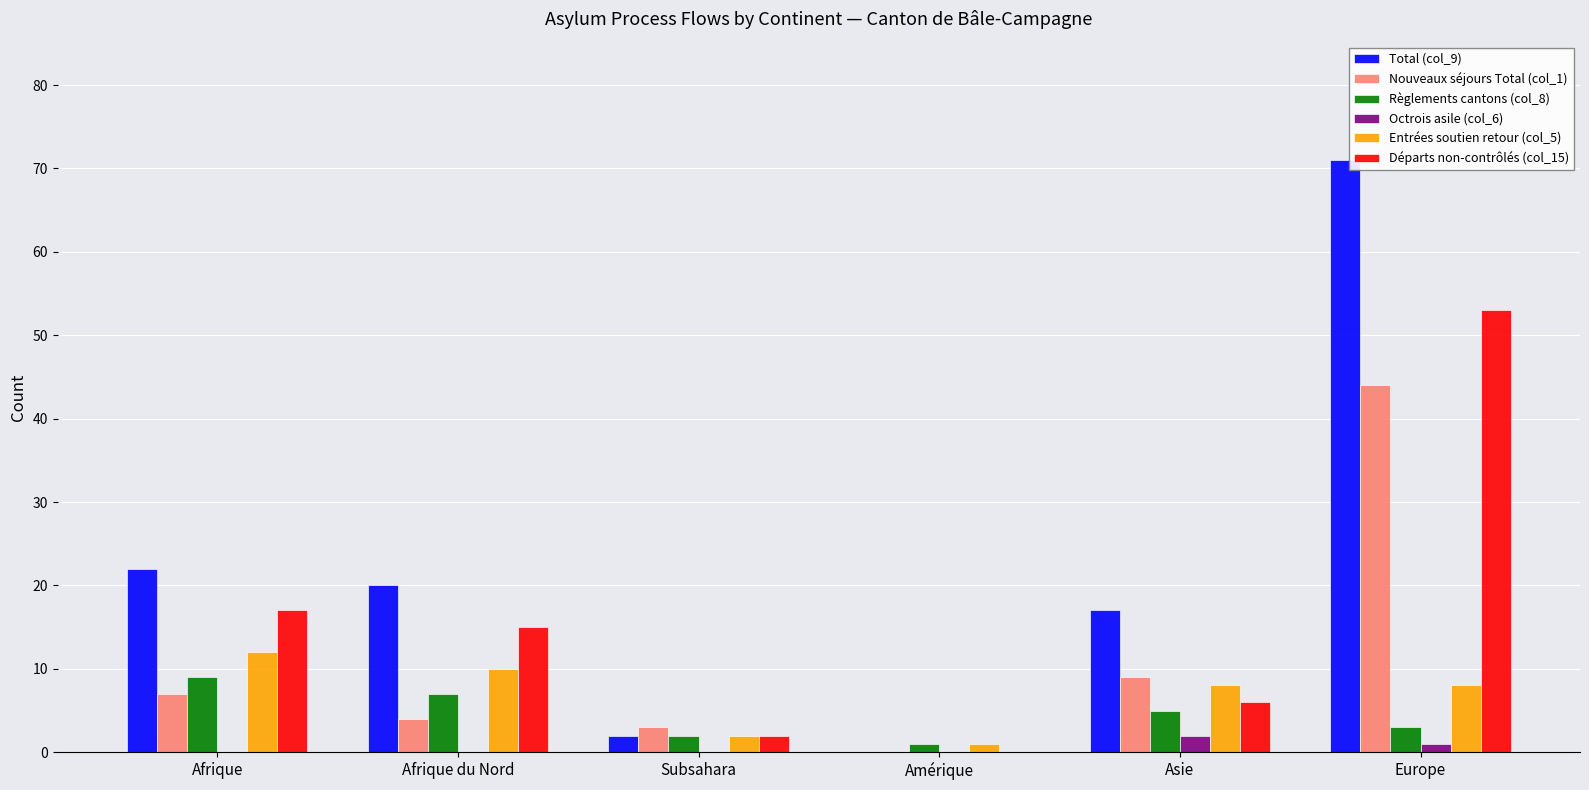

The value of Entrées soutien retour (col_5) at Afrique du Nord is 10. True or false?

True